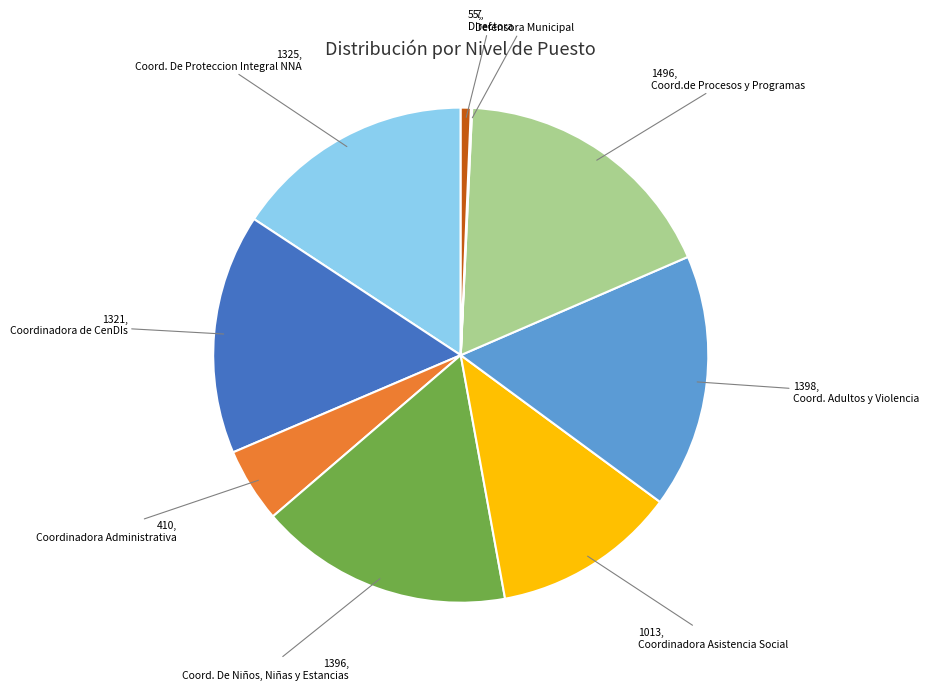

Is there a majority slice in this chart?

No